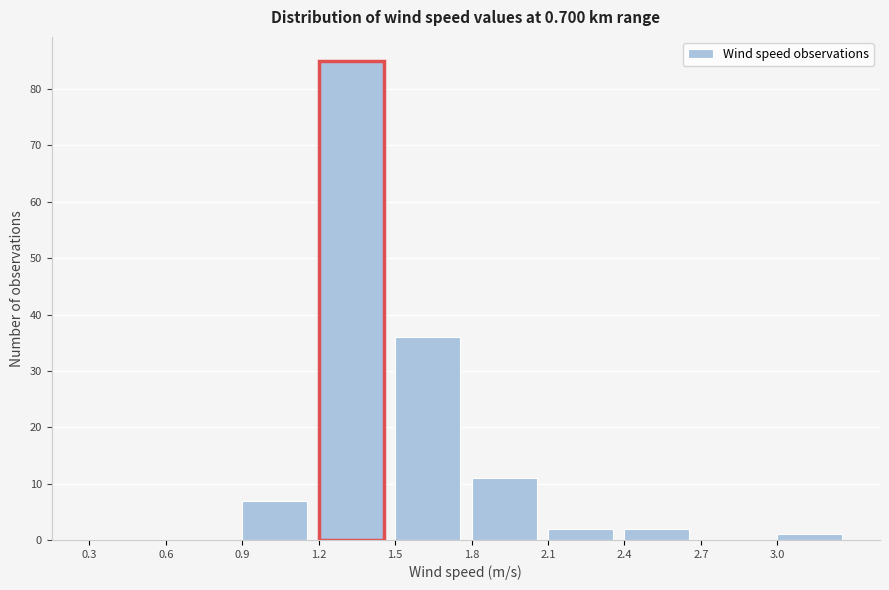

What is the height of the bar covering 0.9 to 1.2 on the x-axis? The values are not printed on the chart, so give them approximately, as read against the axis.

7